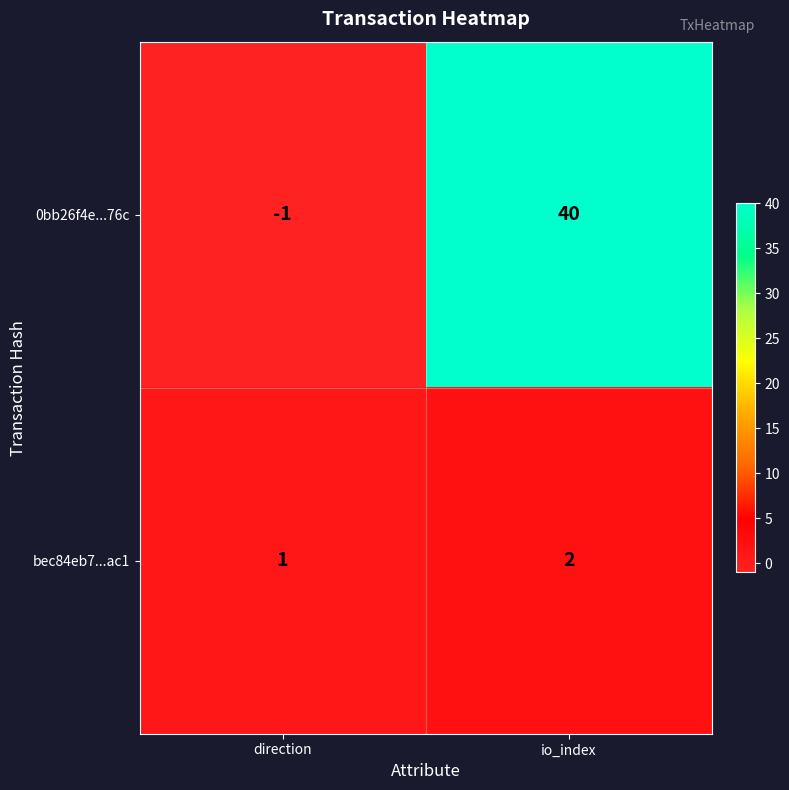

Which series has the widest spread of values?

0bb26f4e...76c